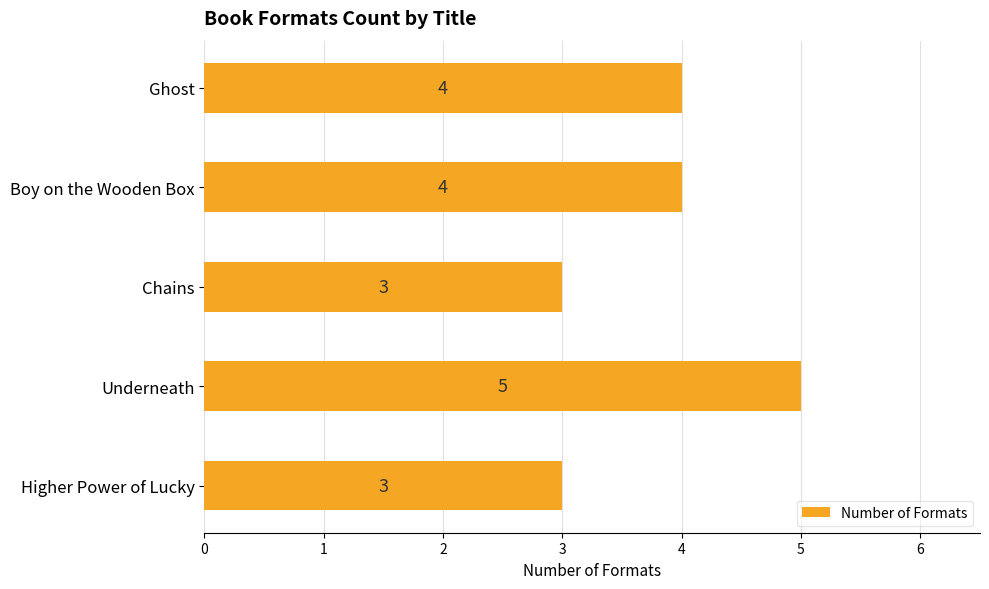

What position from the top is Ghost?

1